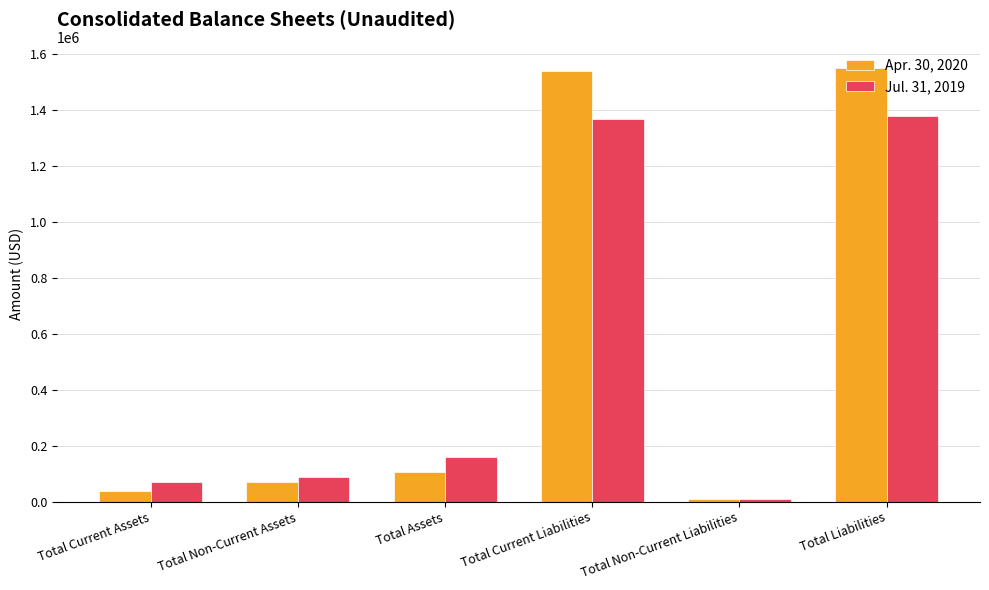

What are all the series names shown in the legend?

Apr. 30, 2020, Jul. 31, 2019